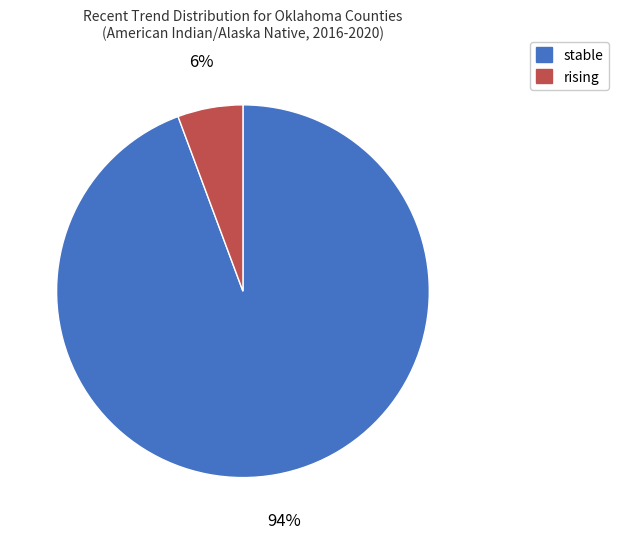

How many slices are in this pie chart?

2